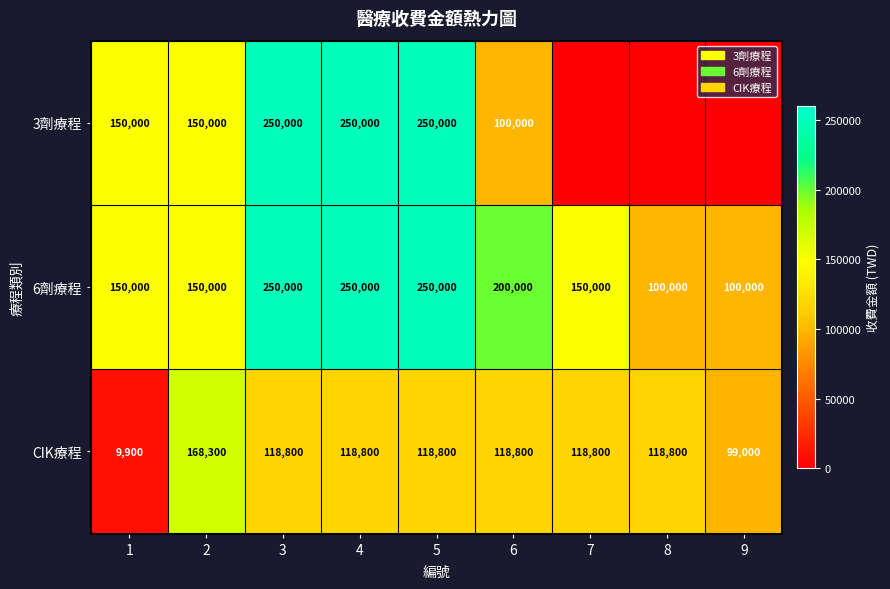

How many 6劑療程 values are between 150000 and 250000?

7